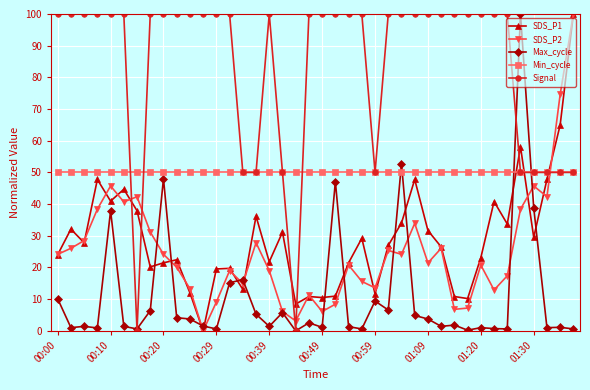

Which series has the largest total across all categories?

Signal